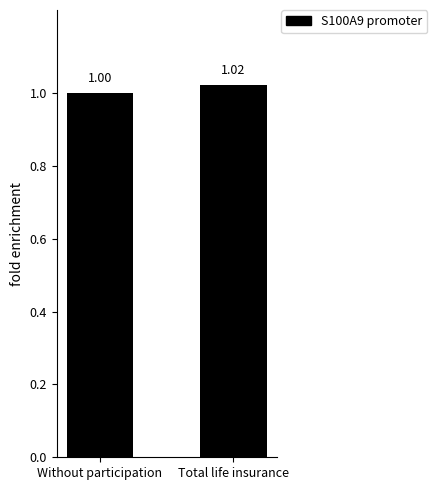

How many bars are there in total?

2